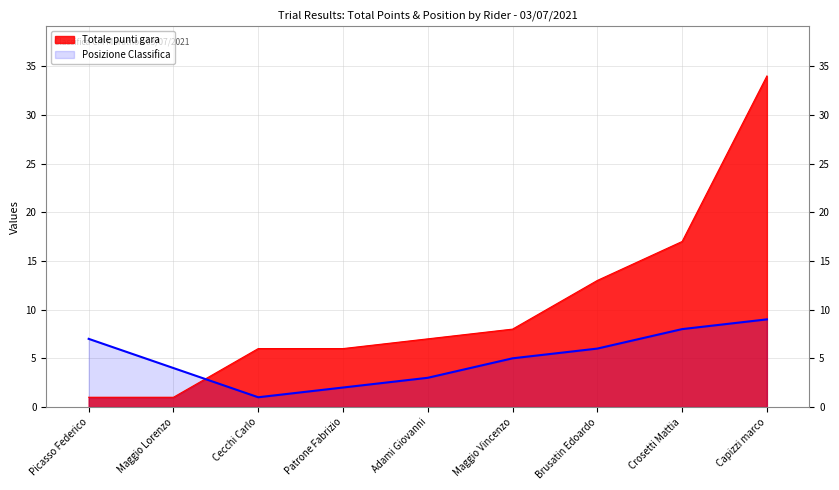

How many lines are shown in the chart?

2